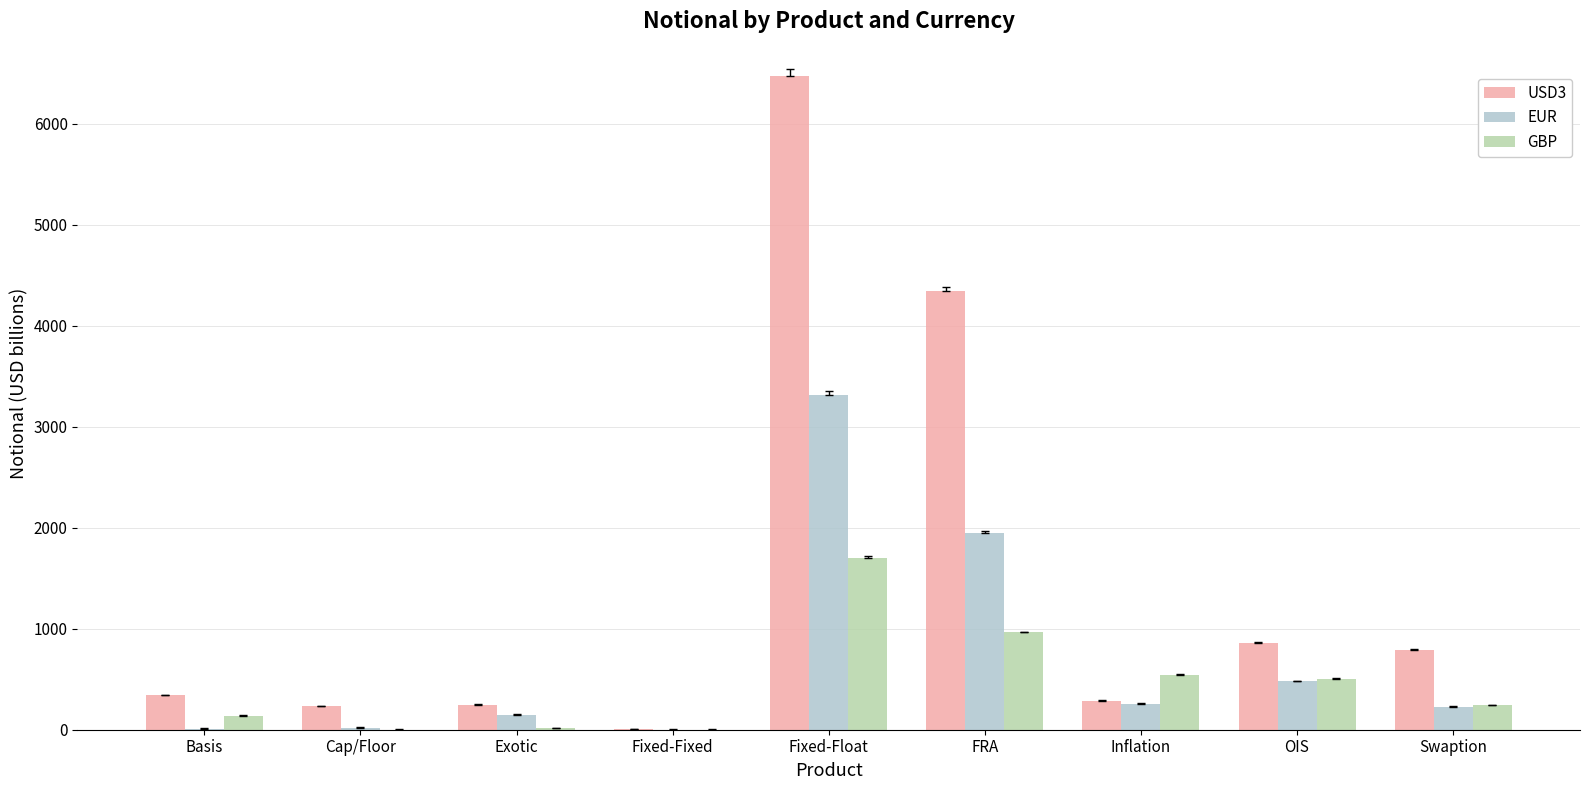

Does the chart contain stacked bars?

No